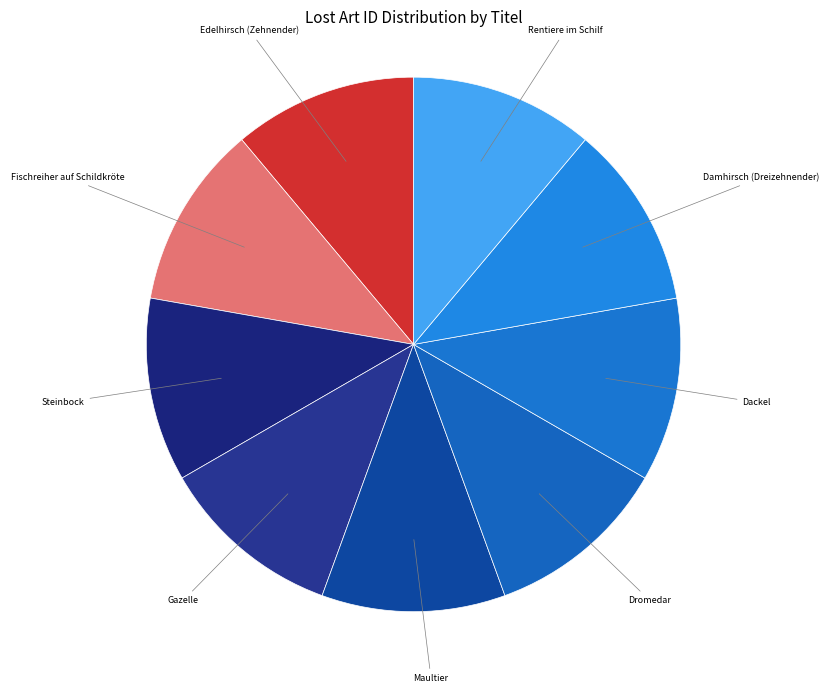

Do Gazelle and Maultier together represent more than half of the pie?

No